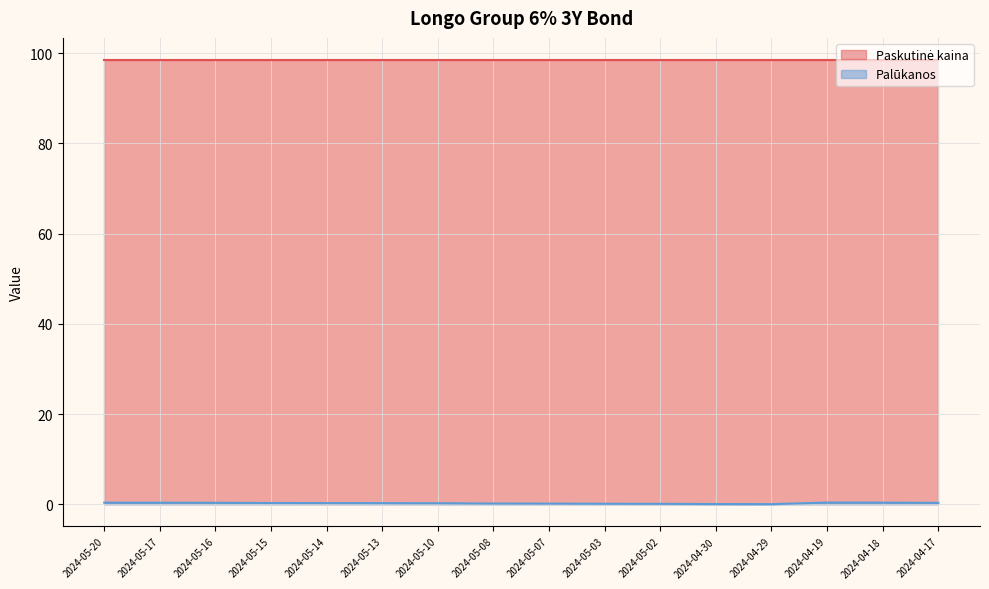

What is the value of the 8th point from the left?

0.2